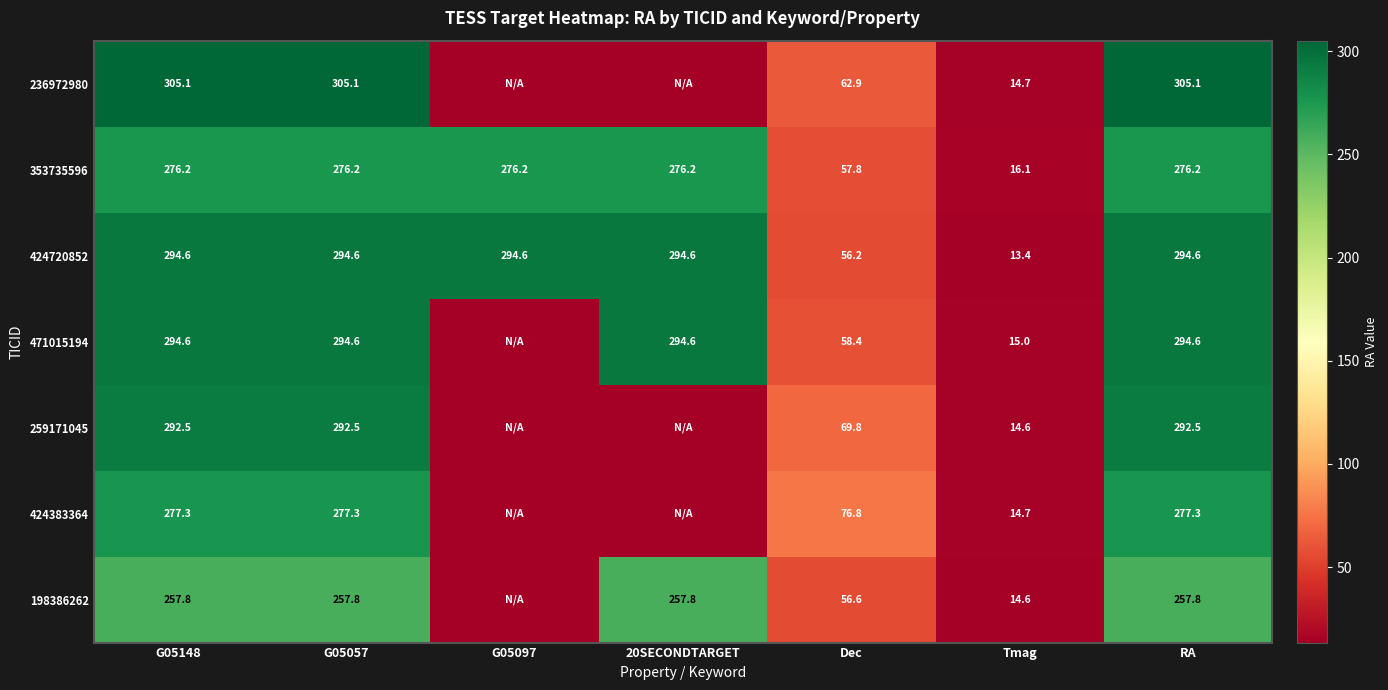

What is the difference between the 424720852 values at Tmag and G05057?

281.2